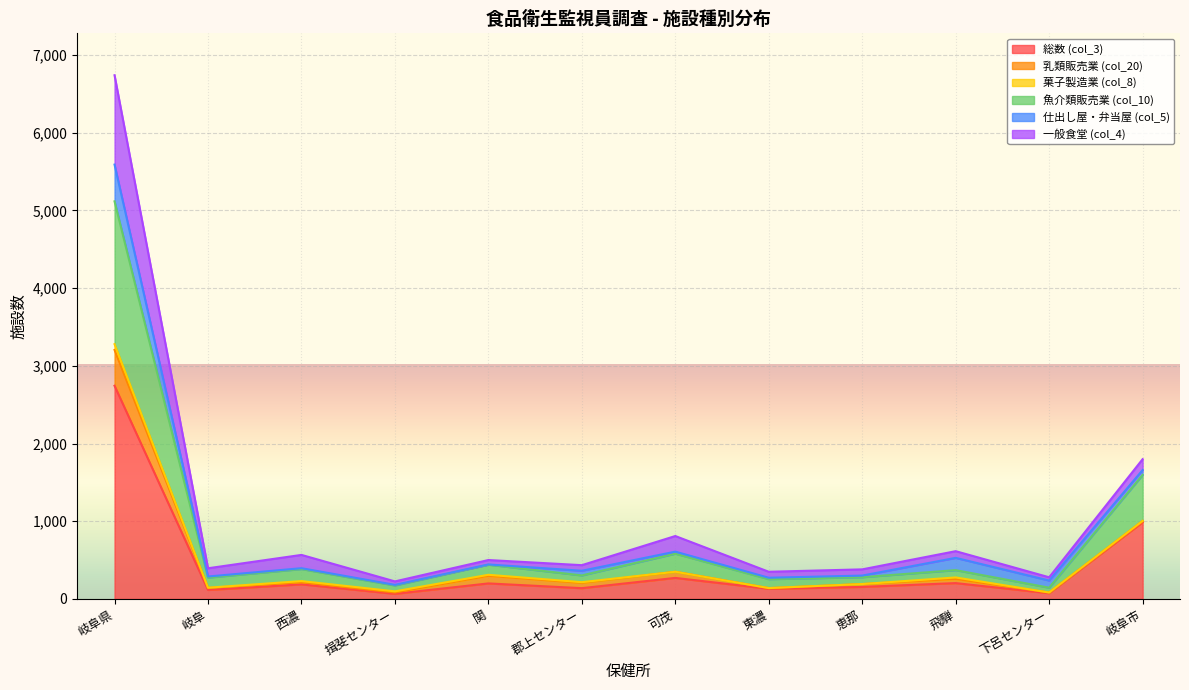

At how many categories does at least one series exceed 4903?

1